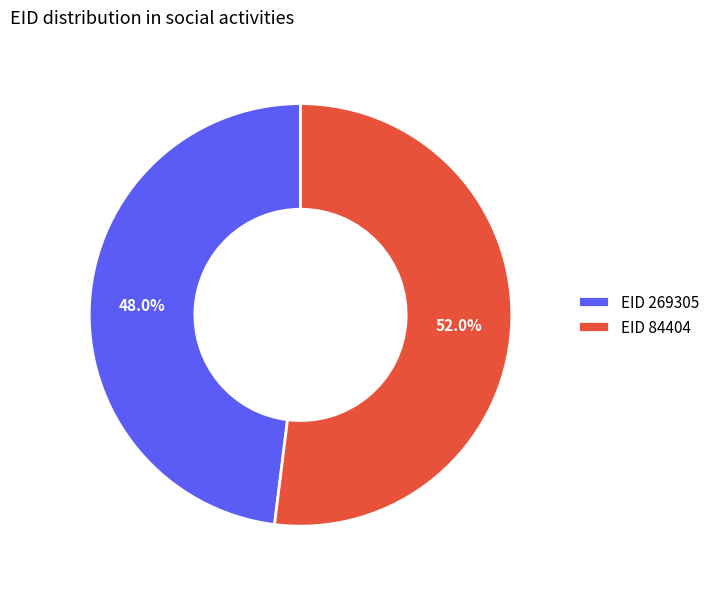

Which has a higher value, EID 84404 or EID 269305?

EID 84404